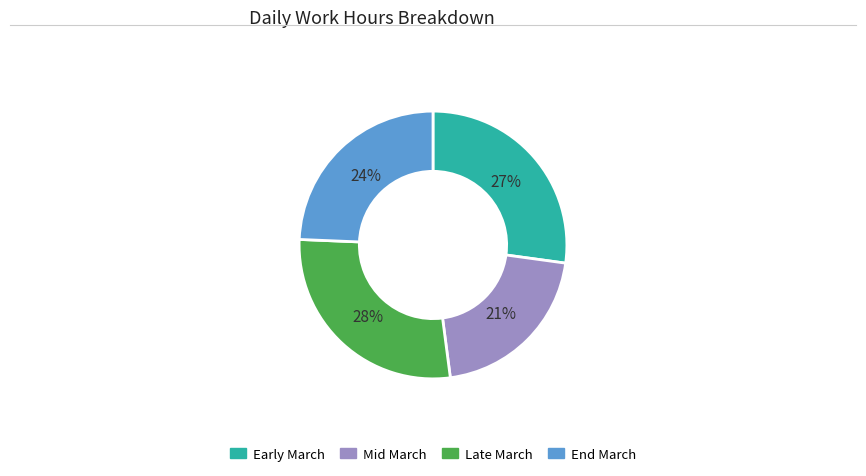

The Early March slice represents 27% of the pie. True or false?

True